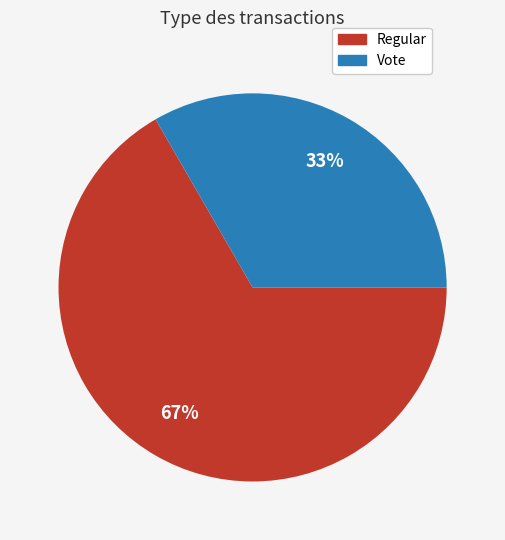

Between Vote and Regular, which is larger?

Regular